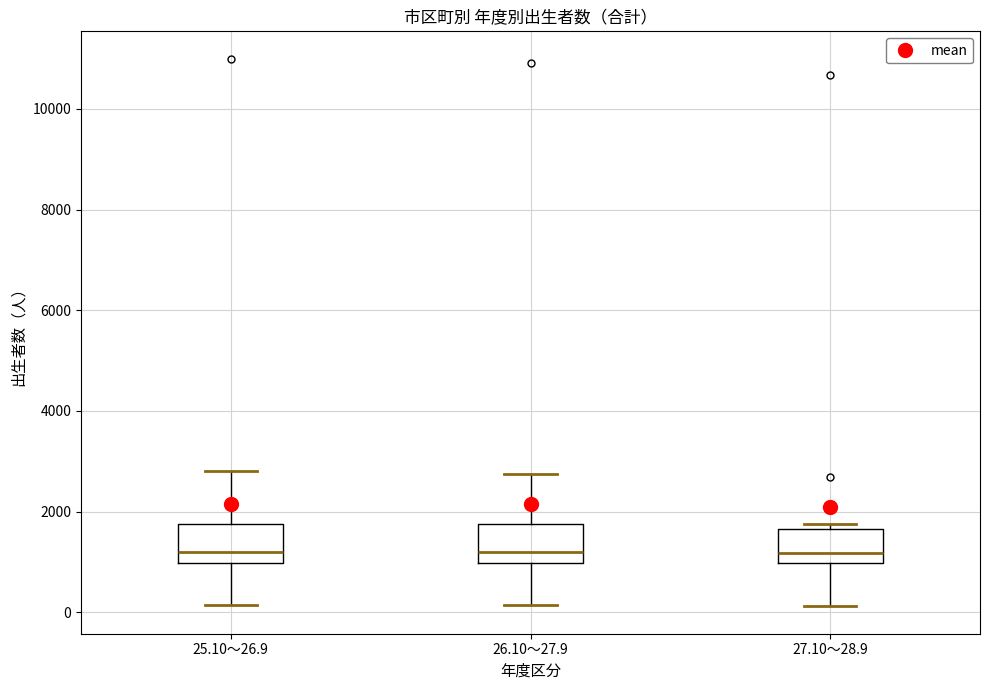

Reading left to right, transcribe this box plot: for each box, give where its median line is, the range the box spans, and where its two whiskers end, as read against the y-axis. The values are not printed on the chart, so give them approximately, as read against the axis.

25.10～26.9: median 1200, box 1000 to 1800, whiskers 200 to 2800
26.10～27.9: median 1200, box 1000 to 1800, whiskers 200 to 2800
27.10～28.9: median 1200, box 1000 to 1600, whiskers 200 to 1800